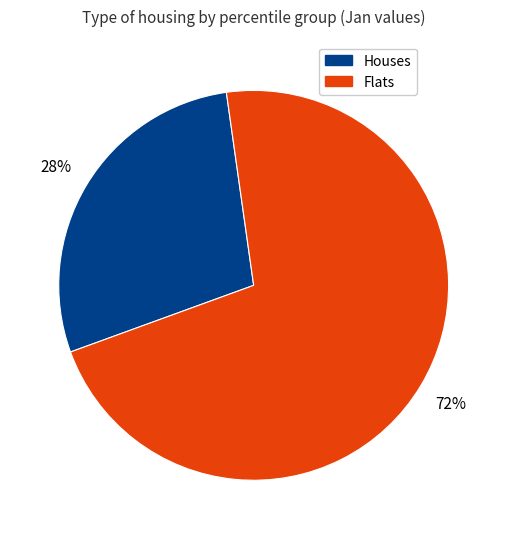

Does any single category account for the majority?

Yes